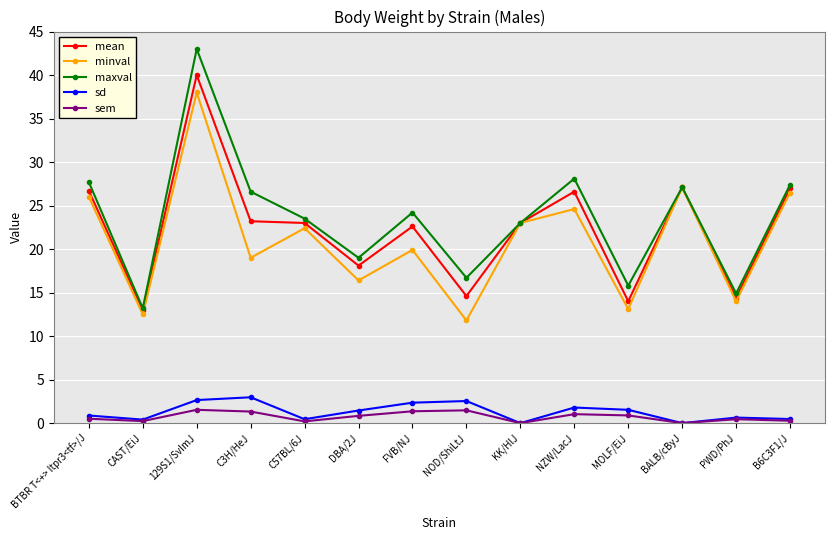

How many lines are shown in the chart?

5